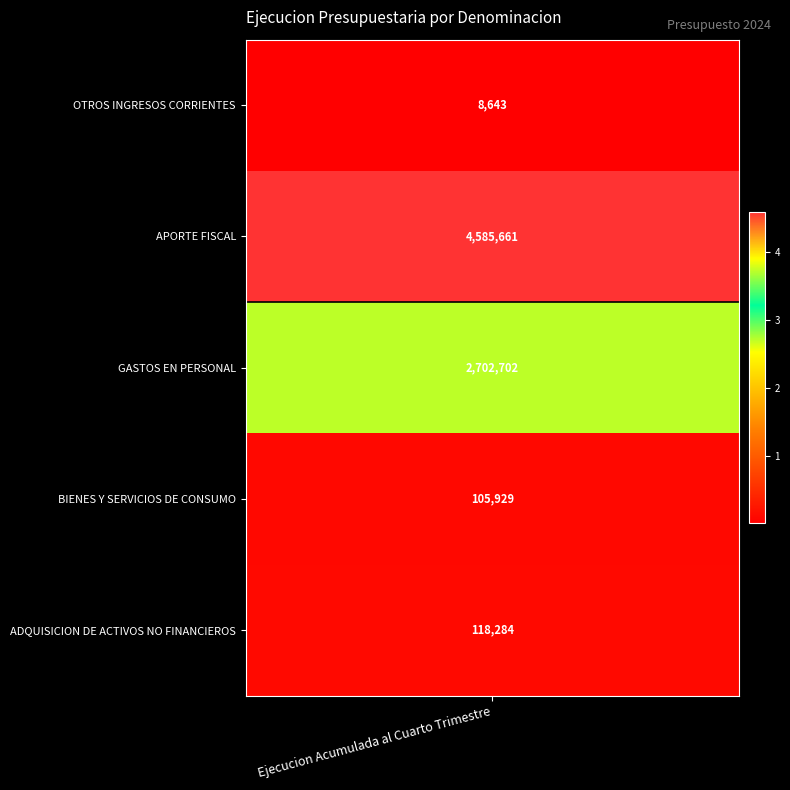

Which series has the largest total across all categories?

APORTE FISCAL